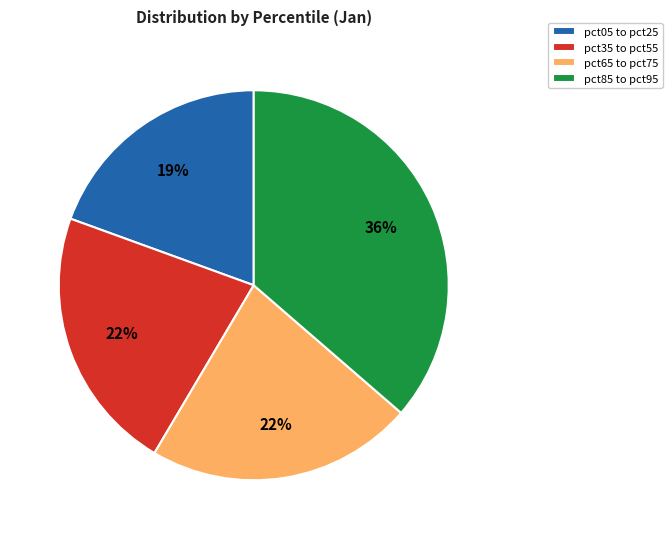

Is the sum of pct65 to pct75 and pct35 to pct55 greater than half?

No